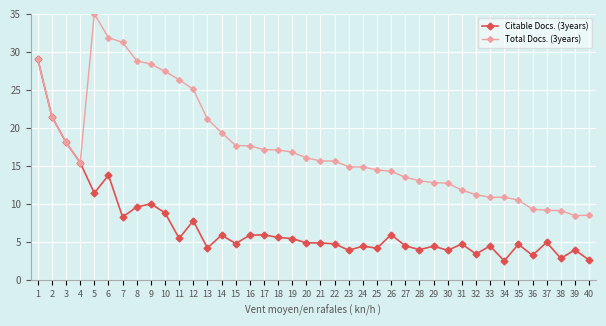

How many lines are shown in the chart?

2